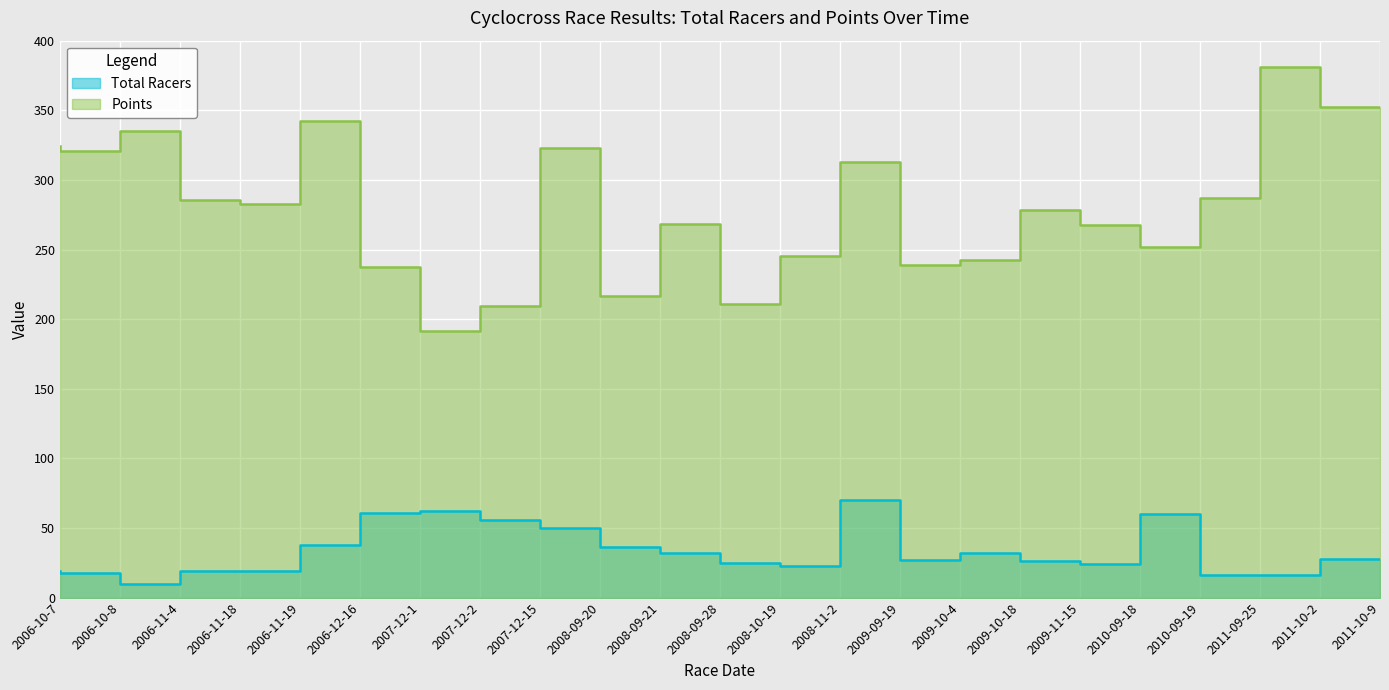

At which label is Points closest to 286?

2006-11-18